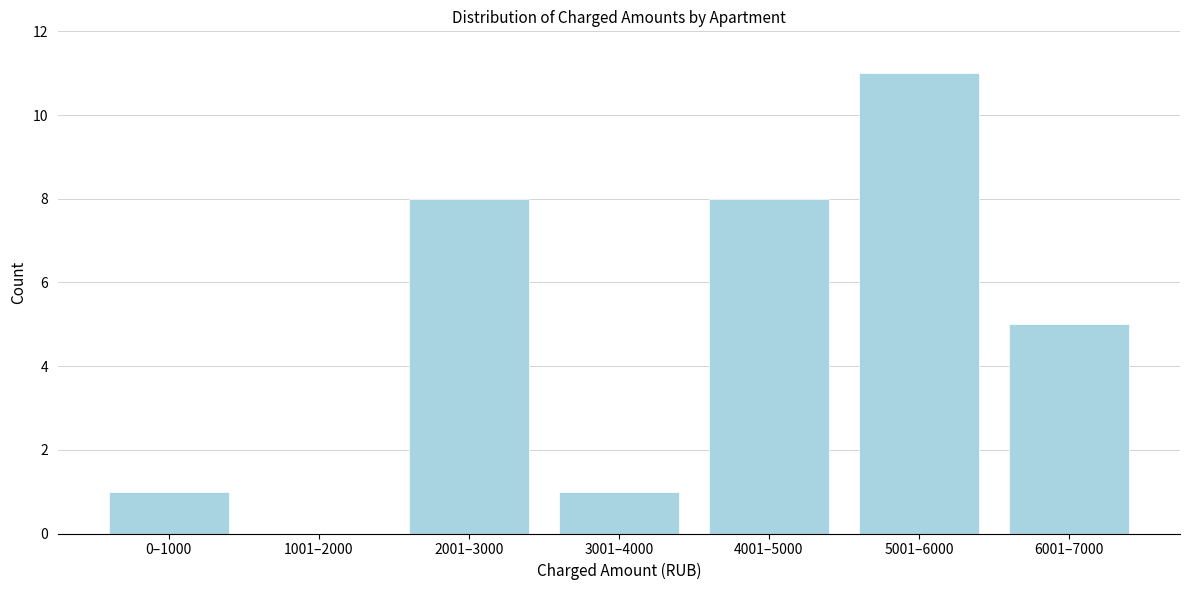

Reading left to right, what are all the values shown in this chart?

0–1000=1	1001–2000=0	2001–3000=8	3001–4000=1	4001–5000=8	5001–6000=11	6001–7000=5